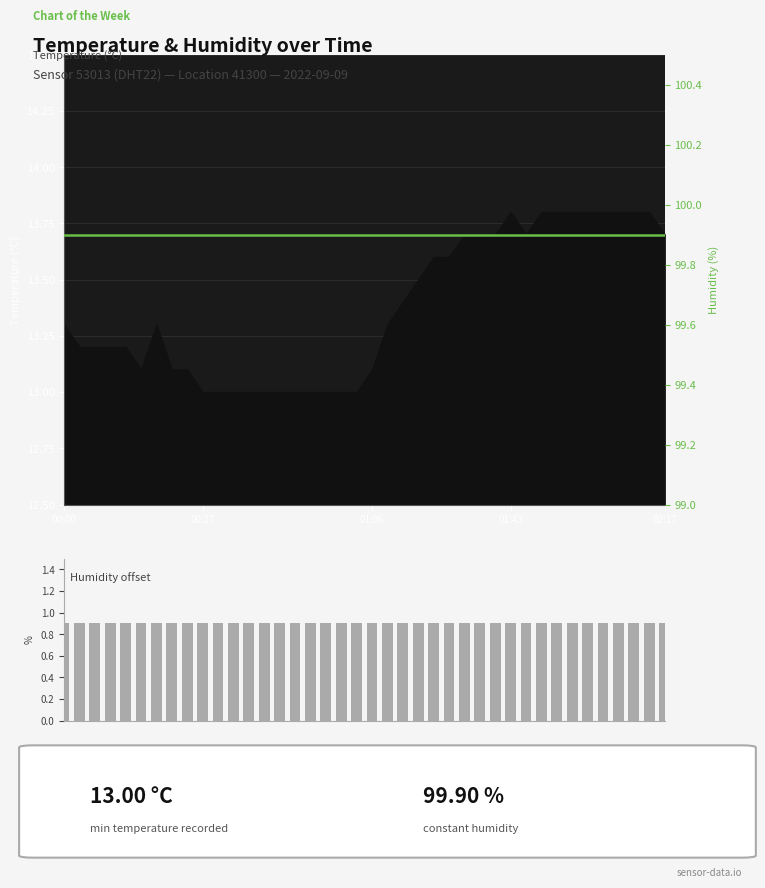

Where is the data nearest to the value 13?

00:27